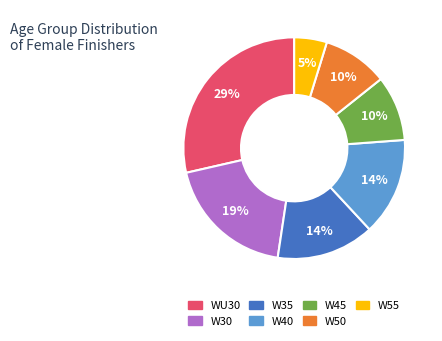

To the nearest percent, what is the average slice percentage?

14%